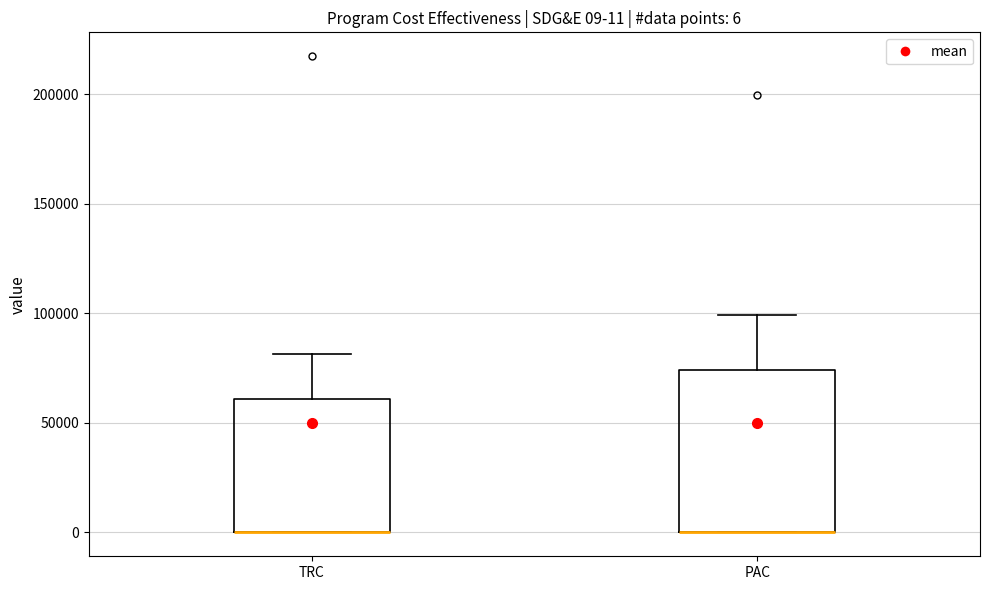

Which box is the tallest, from its lower edge to its upper edge?

PAC